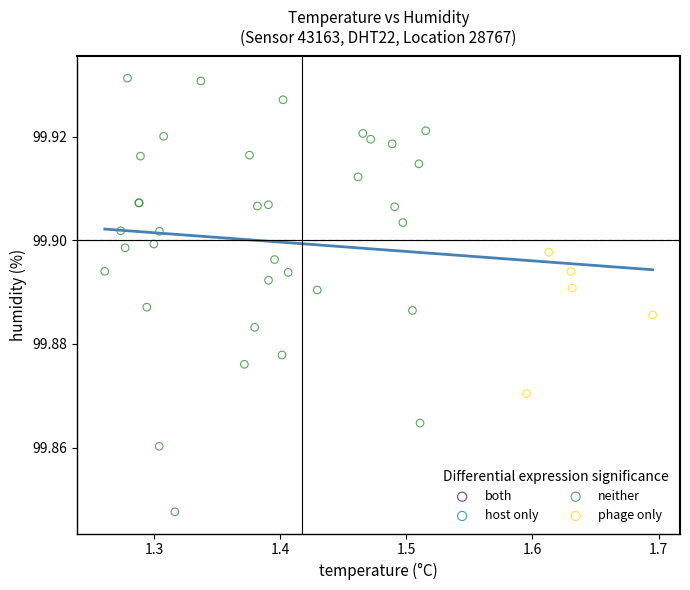

Which series reaches the maximum Y coordinate?

neither